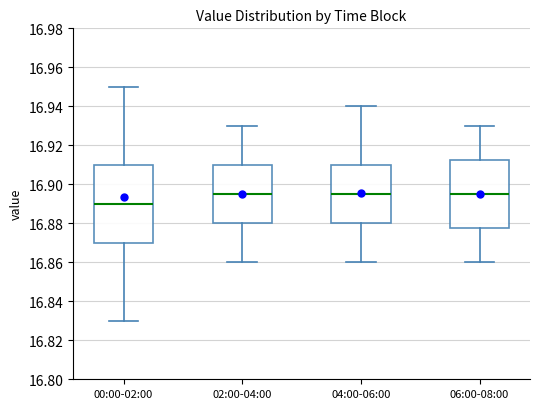

Reading left to right, read every box against the y-axis: the position of its median line, the range the box covers, and the ends of its whiskers. The values are not printed on the chart, so give them approximately, as read against the axis.

00:00-02:00: median 16.890, box 16.870 to 16.910, whiskers 16.830 to 16.950
02:00-04:00: median 16.896, box 16.880 to 16.910, whiskers 16.860 to 16.930
04:00-06:00: median 16.896, box 16.880 to 16.910, whiskers 16.860 to 16.940
06:00-08:00: median 16.896, box 16.878 to 16.912, whiskers 16.860 to 16.930